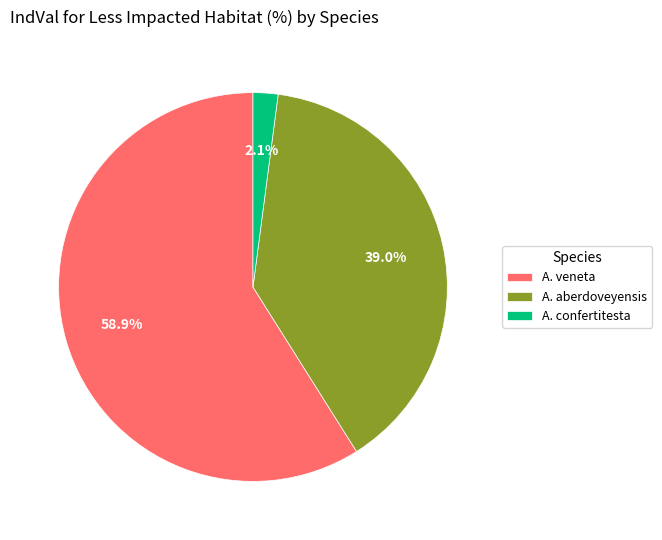

How many slices are in this pie chart?

3